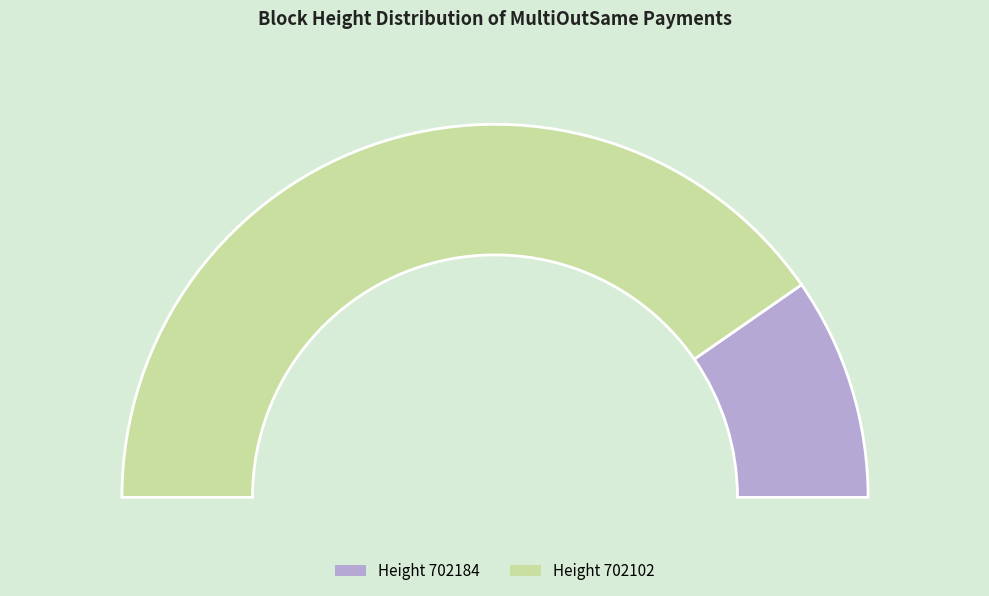

Combined, what portion of the pie is 702184 and 702102?

100.0%